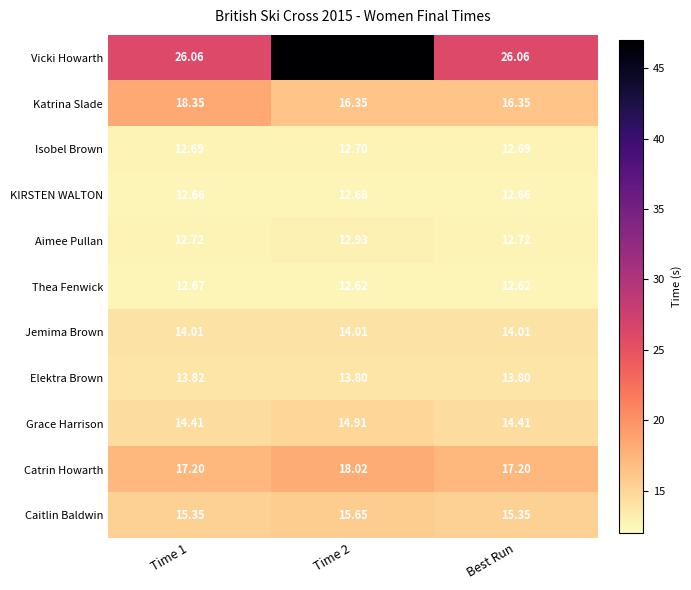

Which series has the widest spread of values?

Vicki Howarth